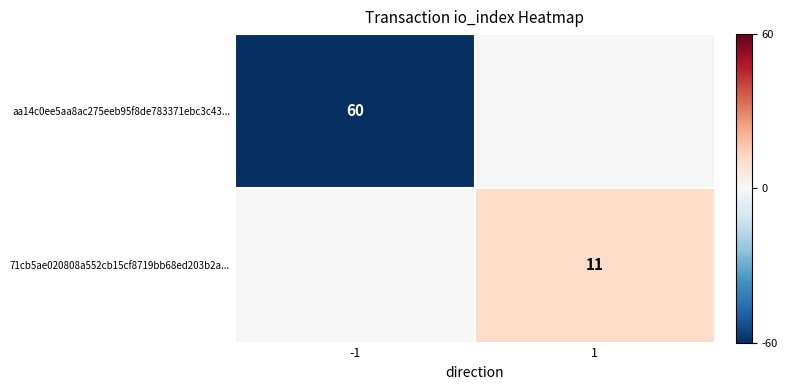

The value of 71cb5ae020808a552cb15cf8719bb68ed203b2a... at 1 is 6. True or false?

False